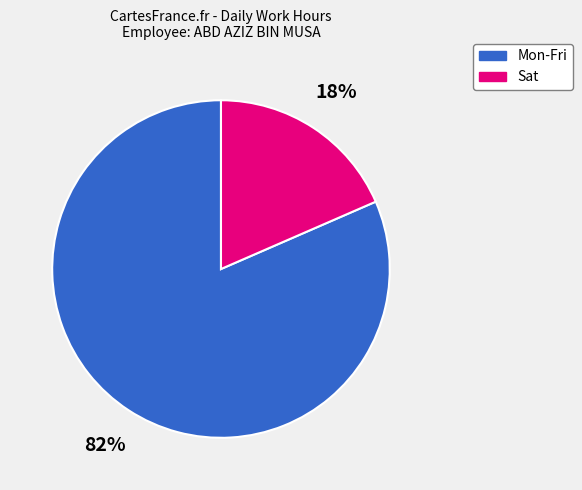

To the nearest percent, what is the average slice percentage?

50%